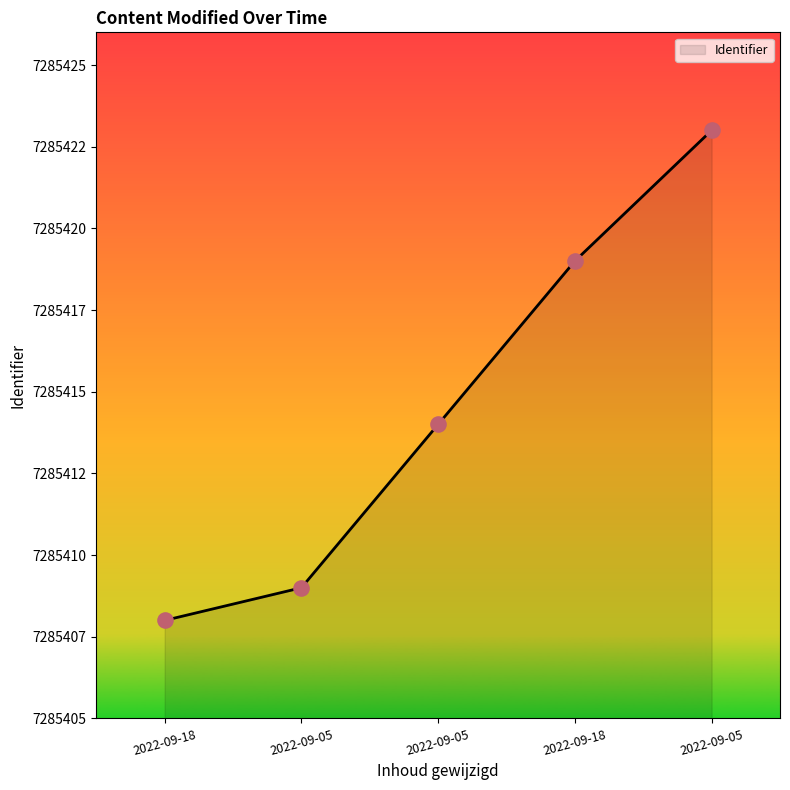

Does the chart have visible grid lines?

No